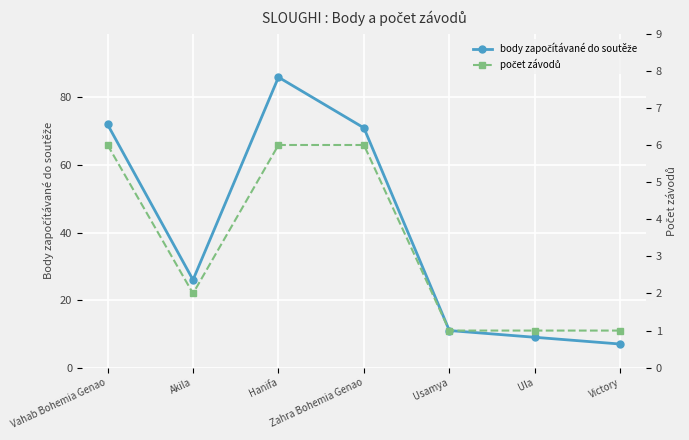

The value of body započítávané do soutěže at Victory is 7. True or false?

True